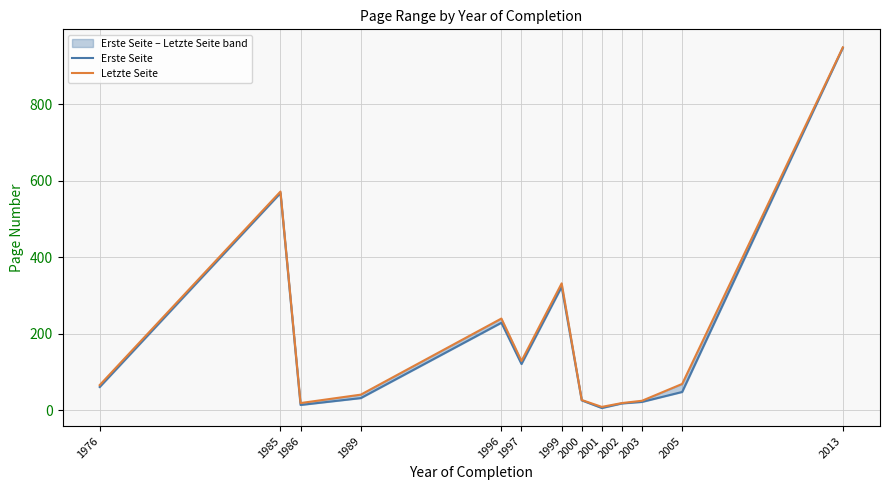

Rank the series by their maximum value, from highest to lowest.

Letzte Seite, Erste Seite